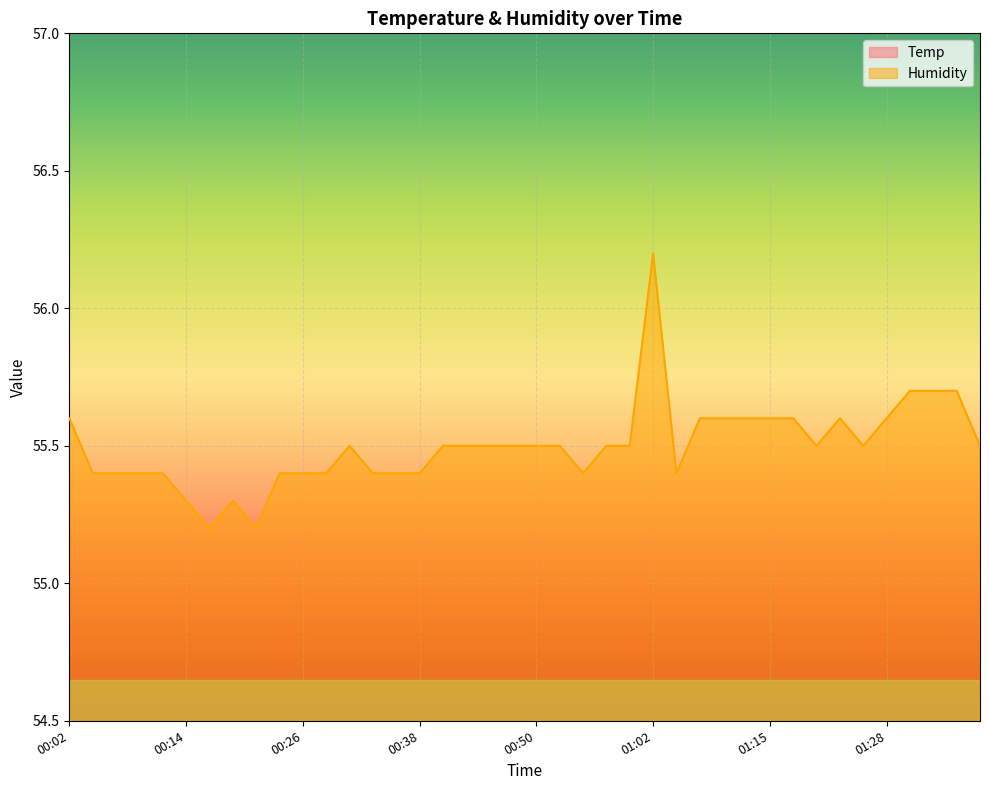

At how many categories does at least one series exceed 26?

40